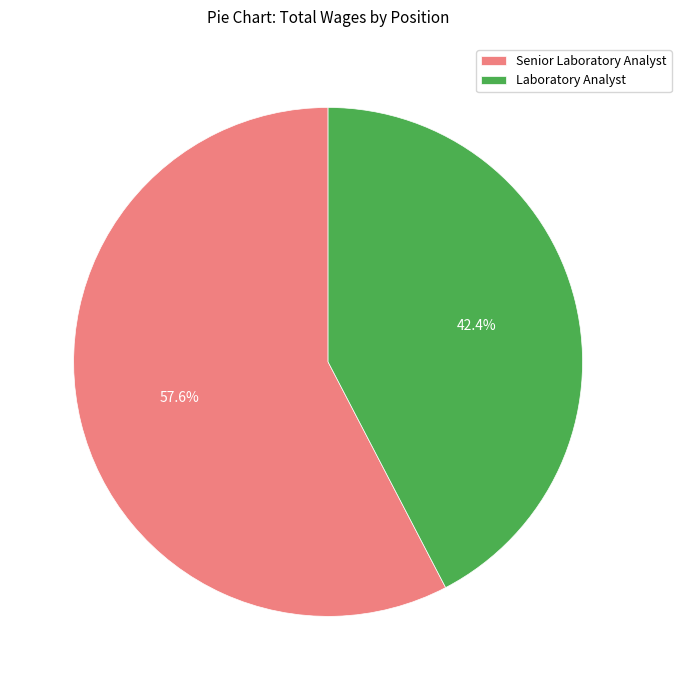

To the nearest percent, what percentage of the pie is Laboratory Analyst?

42%